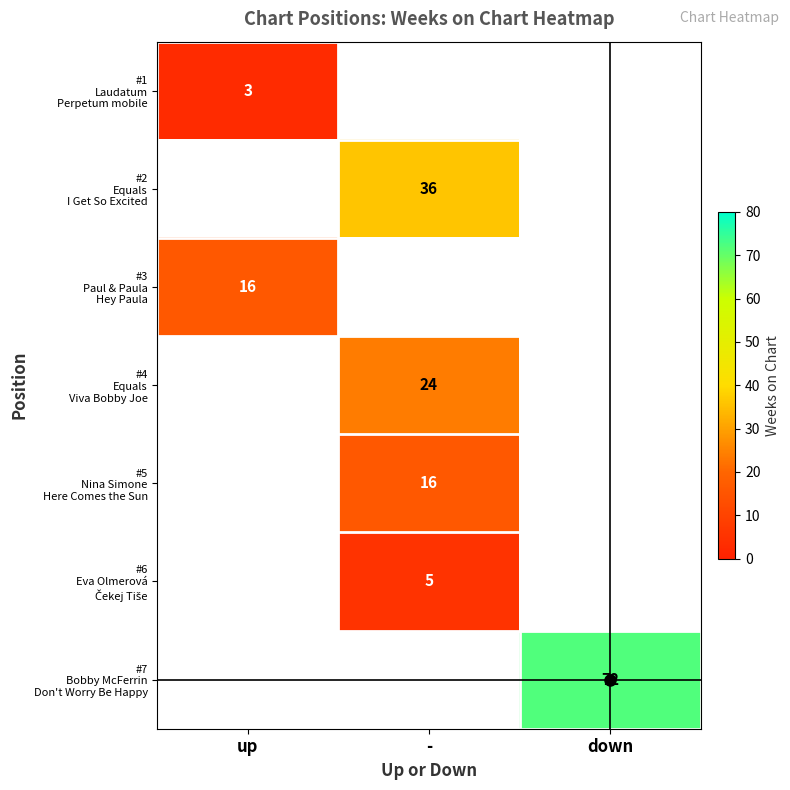

Is the value of #7 Bobby McFerrin Don't Worry Be Happy at down greater than the value of #5 Nina Simone Here Comes the Sun at up?

No